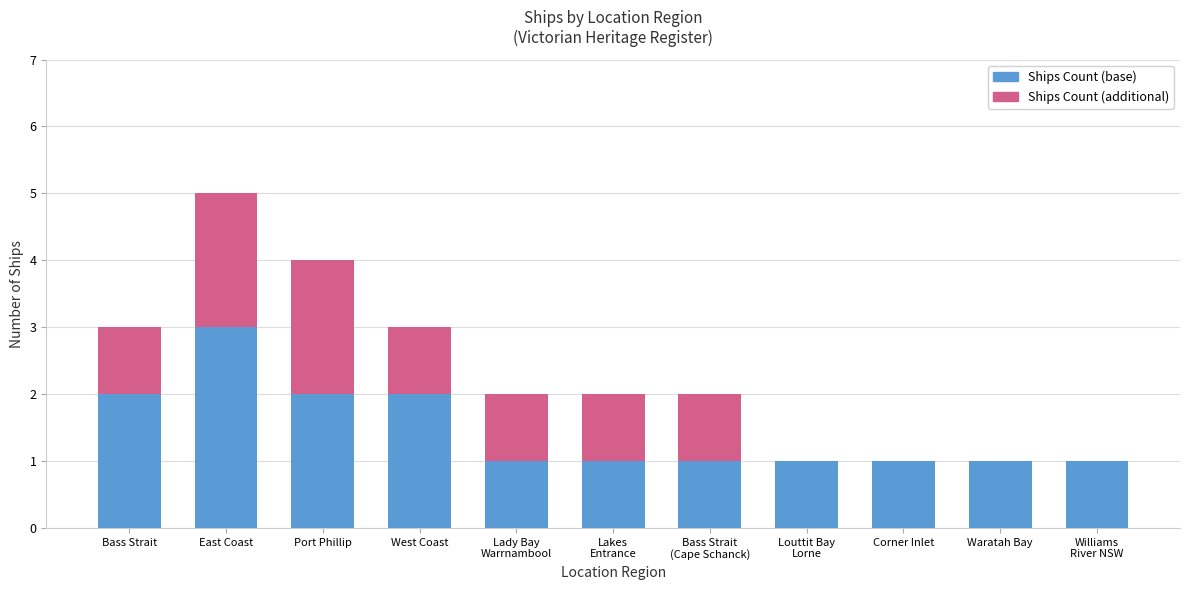

At which category is the sum across all series the highest?

East Coast